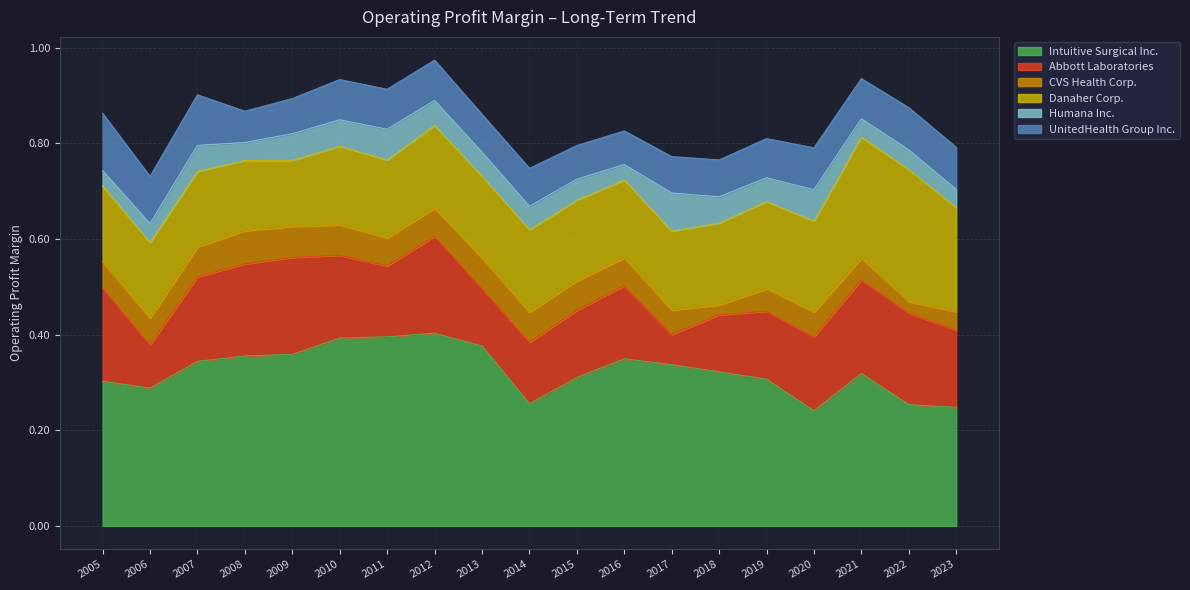

At which category is the sum across all series the highest?

2012